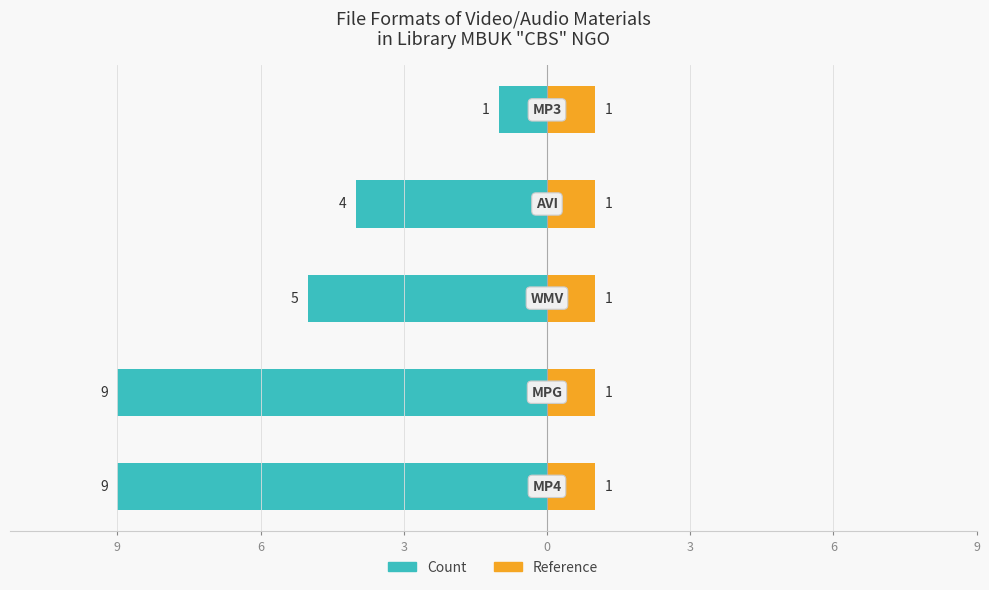

How many bars are there in each group?

2